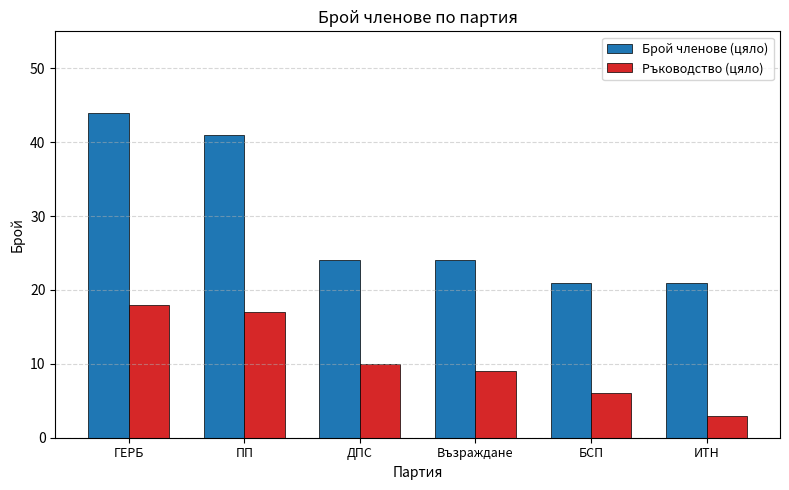

How many distinct data groups are displayed?

2